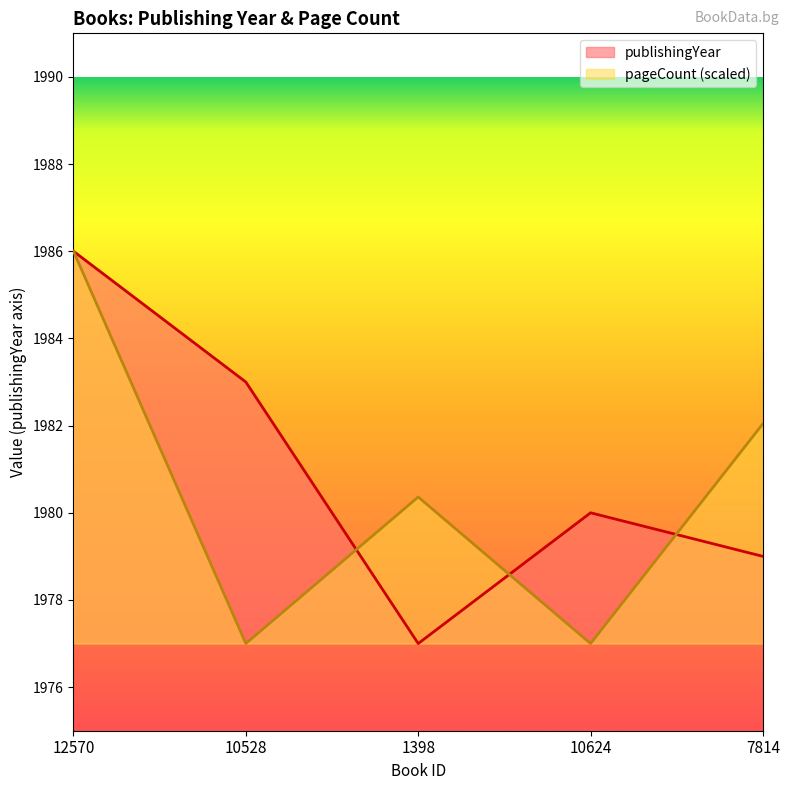

How many lines are shown in the chart?

2